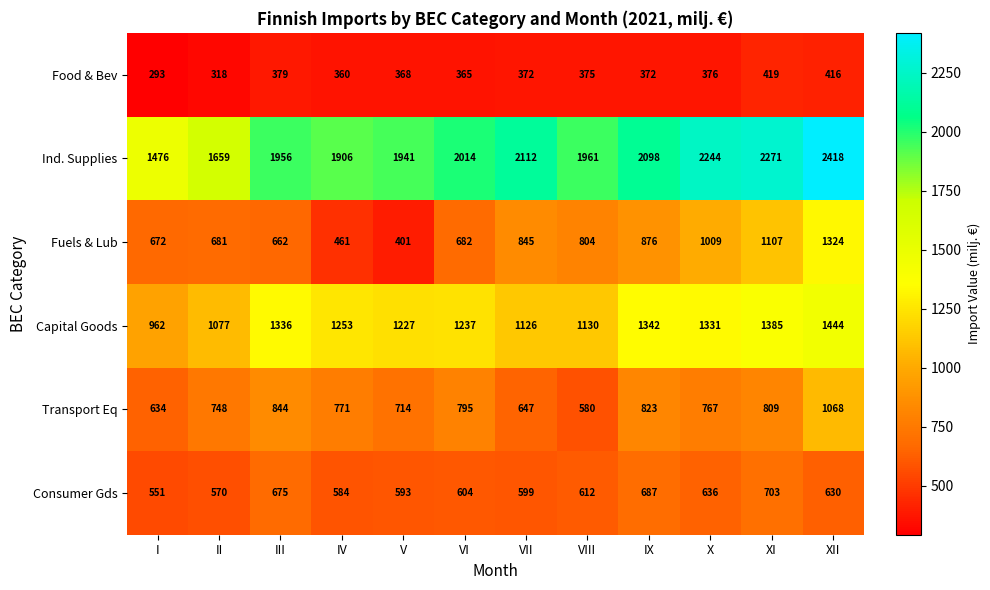

What is the difference between the highest and lowest values at V?

1572.9